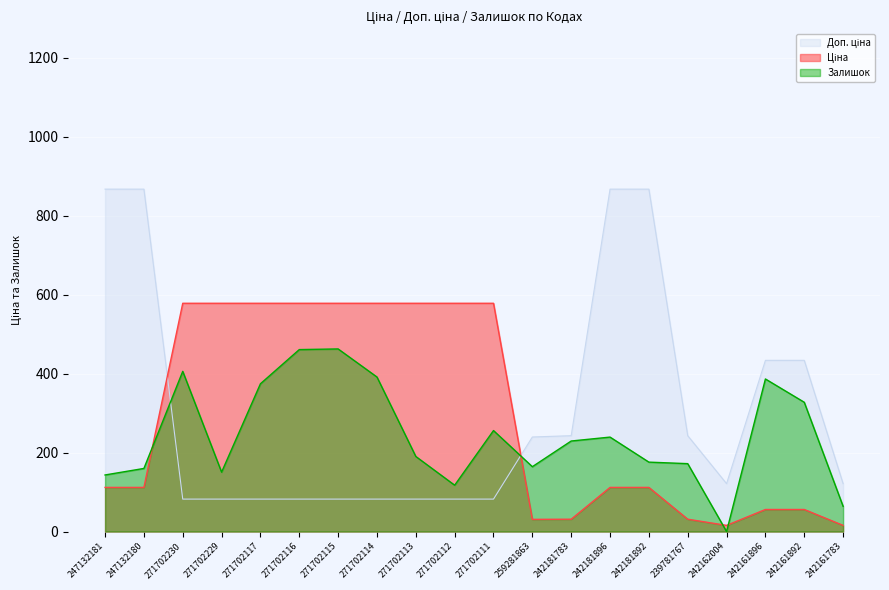

Is the value of Ціна at 271702116 greater than the value of Доп. ціна at 247132181?

No